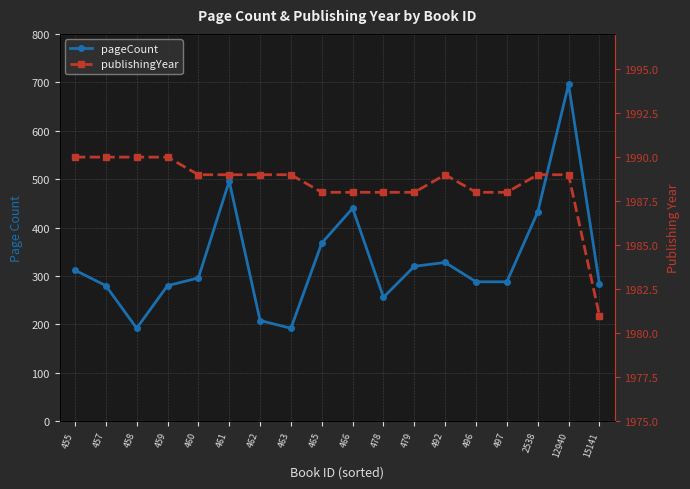

At which category does the chart reach its minimum across all series?

458